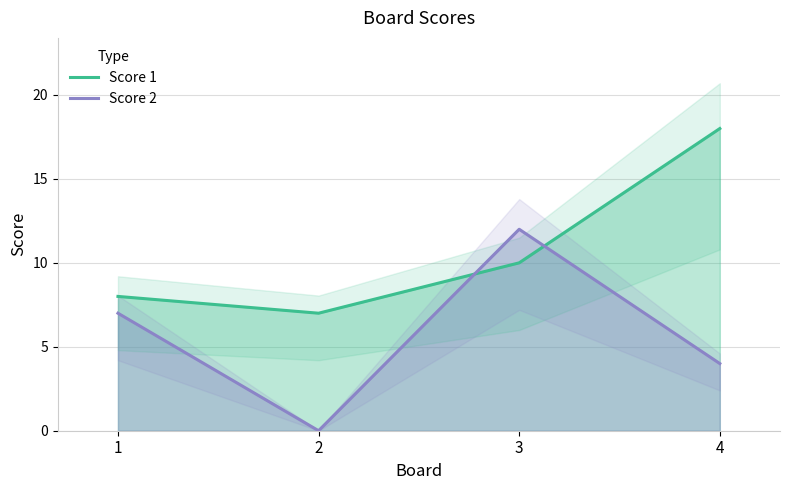

Which category has the highest value in the Score 2 series?

3